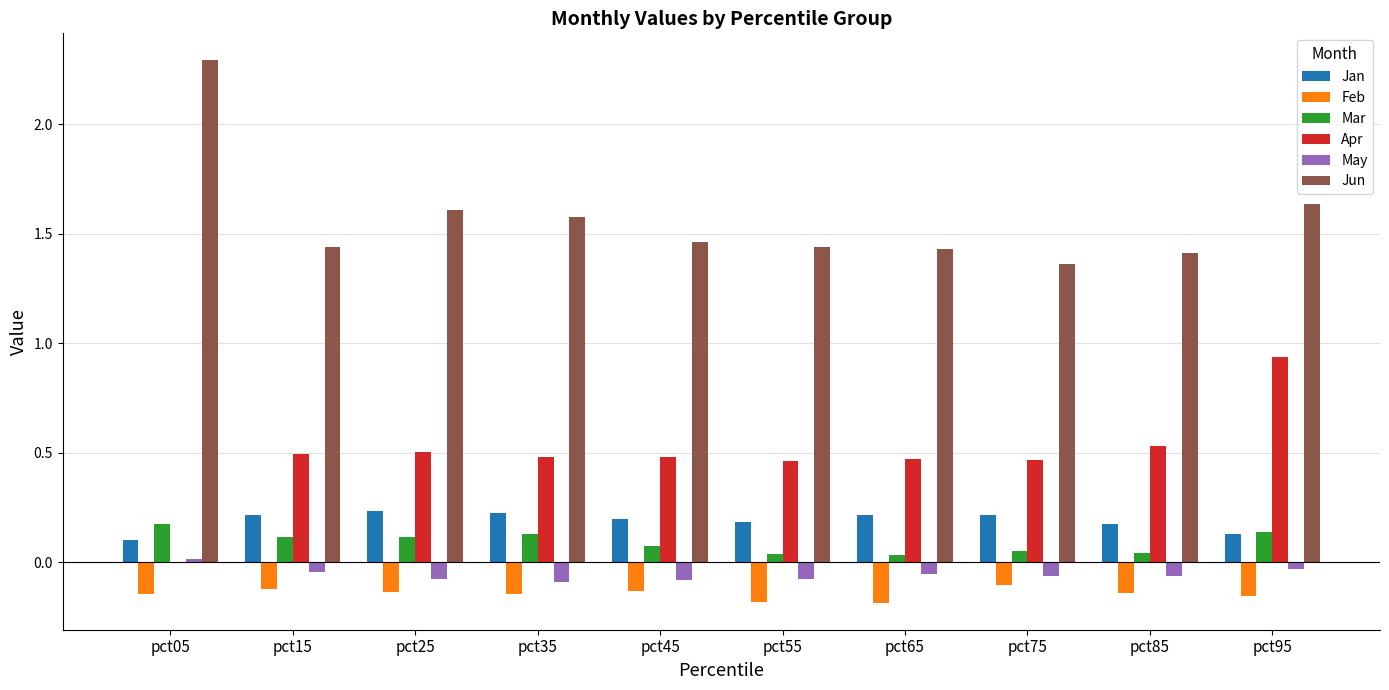

What is the sum of the Apr values at pct25 and pct45?

1.0